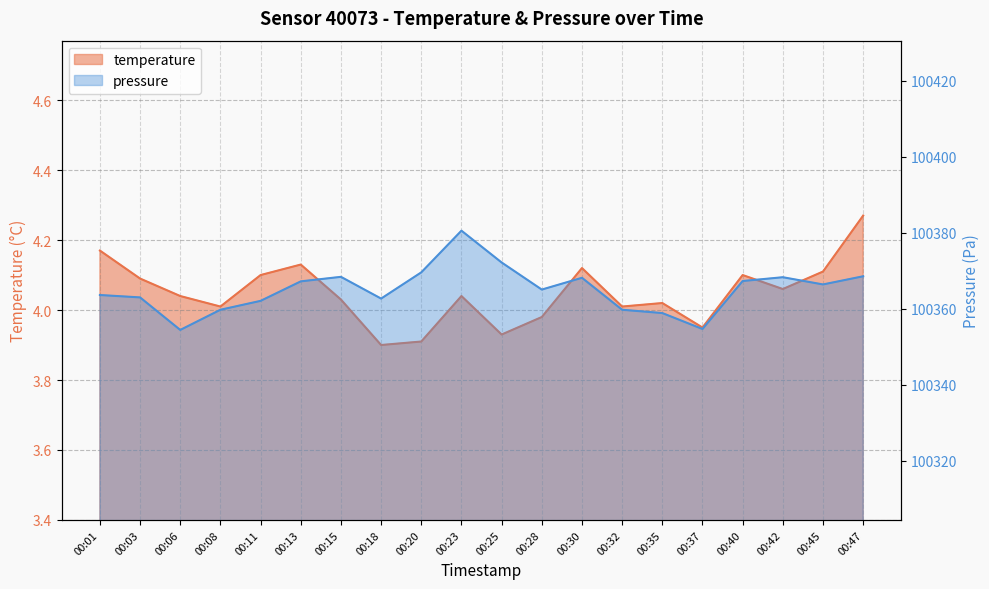

Is it true that temperature equals 4.0 at 00:37?

True